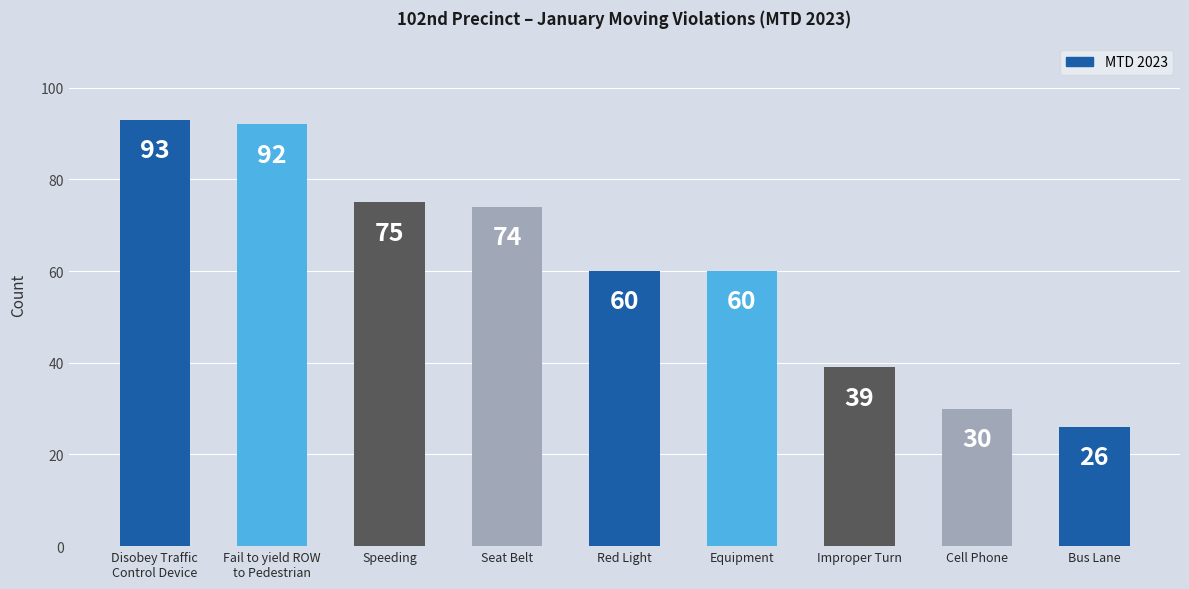

Reading left to right, extract all data points from this chart.

Disobey Traffic
Control Device=93	Fail to yield ROW
to Pedestrian=92	Speeding=75	Seat Belt=74	Red Light=60	Equipment=60	Improper Turn=39	Cell Phone=30	Bus Lane=26